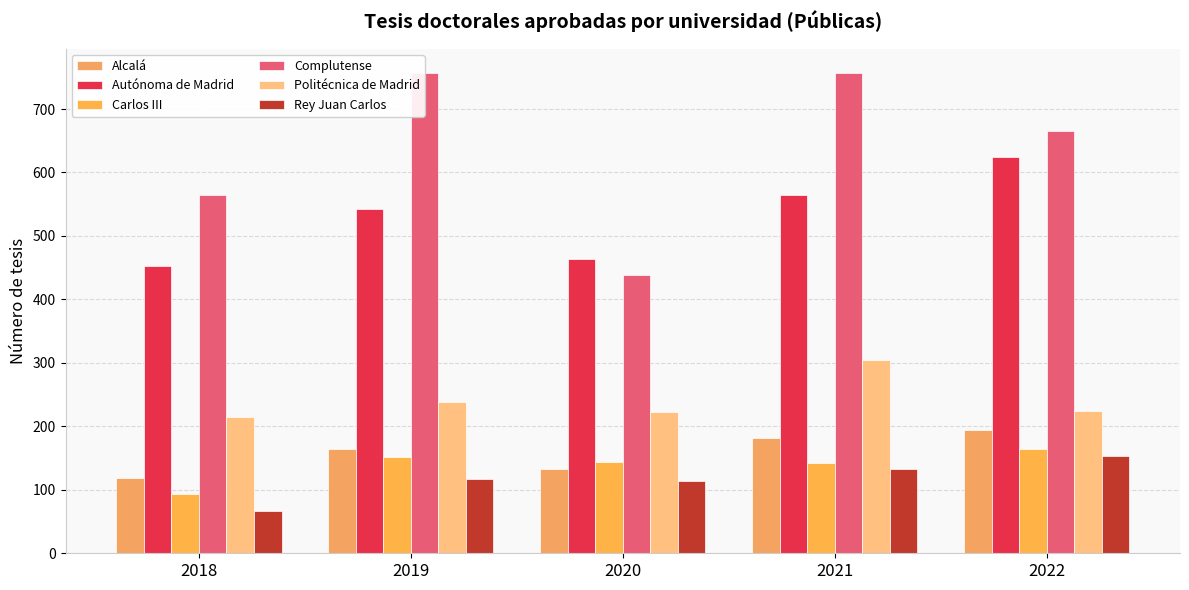

List the series in order of their peak value, highest first.

Complutense, Autónoma de Madrid, Politécnica de Madrid, Alcalá, Carlos III, Rey Juan Carlos